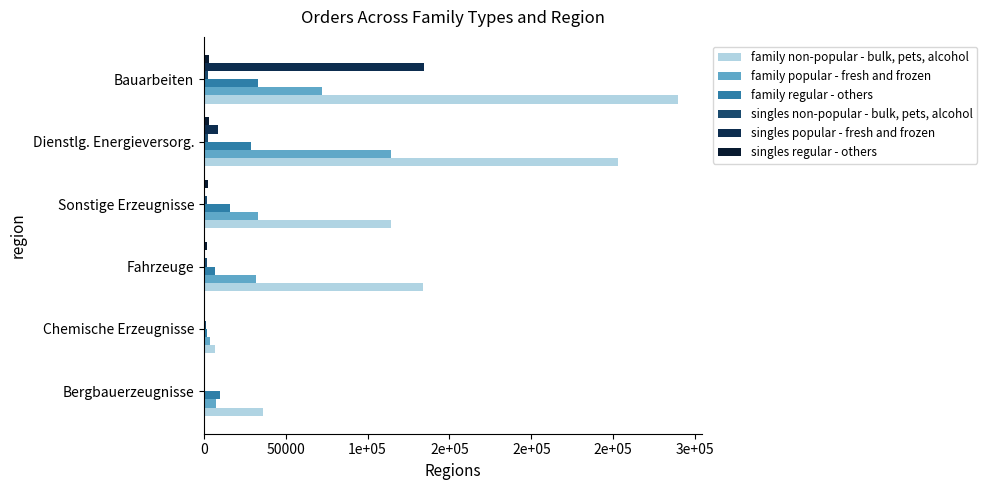

At which category is the sum across all series the highest?

Bauarbeiten